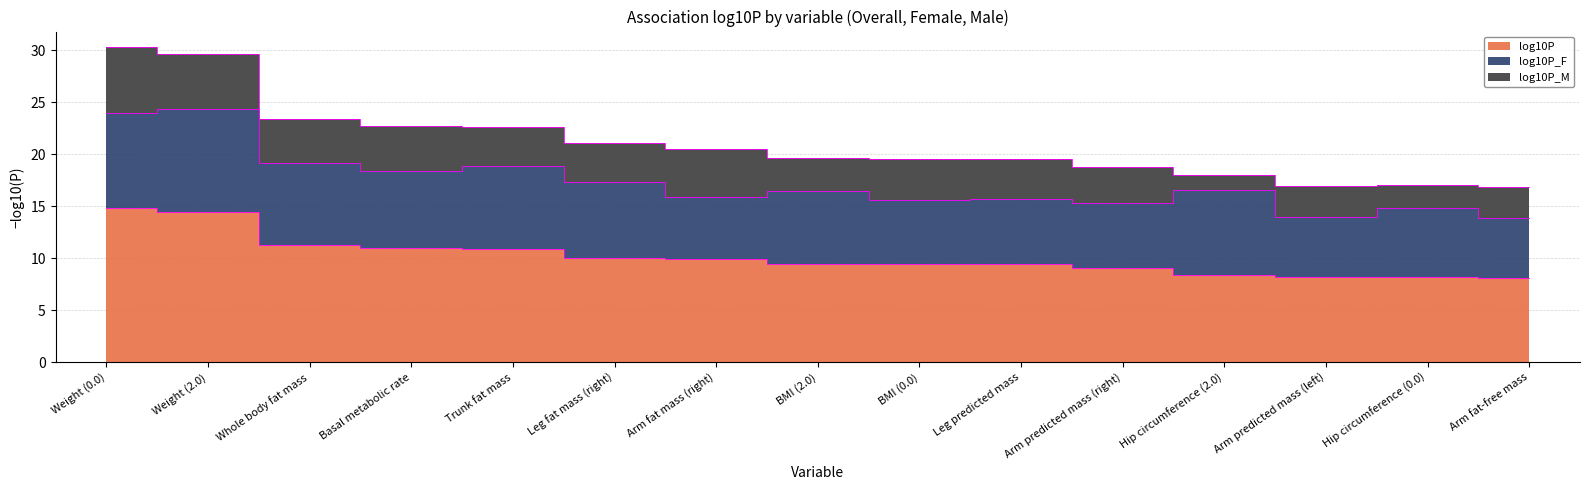

Reading right to left, transcribe all the data shown in this chart.

log10P: Arm fat-free mass=8.1	Hip circumference (0.0)=8.2	Arm predicted mass (left)=8.2	Hip circumference (2.0)=8.4	Arm predicted mass (right)=9.1	Leg predicted mass=9.5	BMI (0.0)=9.5	BMI (2.0)=9.5	Arm fat mass (right)=9.9	Leg fat mass (right)=10.0	Trunk fat mass=10.9	Basal metabolic rate=11.0	Whole body fat mass=11.3	Weight (2.0)=14.5	Weight (0.0)=14.8
log10P_F: Arm fat-free mass=5.8	Hip circumference (0.0)=6.6	Arm predicted mass (left)=5.8	Hip circumference (2.0)=8.2	Arm predicted mass (right)=6.2	Leg predicted mass=6.2	BMI (0.0)=6.1	BMI (2.0)=7.0	Arm fat mass (right)=6.0	Leg fat mass (right)=7.3	Trunk fat mass=8.0	Basal metabolic rate=7.4	Whole body fat mass=7.9	Weight (2.0)=9.9	Weight (0.0)=9.2
log10P_M: Arm fat-free mass=3.0	Hip circumference (0.0)=2.3	Arm predicted mass (left)=3.0	Hip circumference (2.0)=1.4	Arm predicted mass (right)=3.5	Leg predicted mass=3.9	BMI (0.0)=4.0	BMI (2.0)=3.2	Arm fat mass (right)=4.6	Leg fat mass (right)=3.8	Trunk fat mass=3.7	Basal metabolic rate=4.3	Whole body fat mass=4.2	Weight (2.0)=5.3	Weight (0.0)=6.3